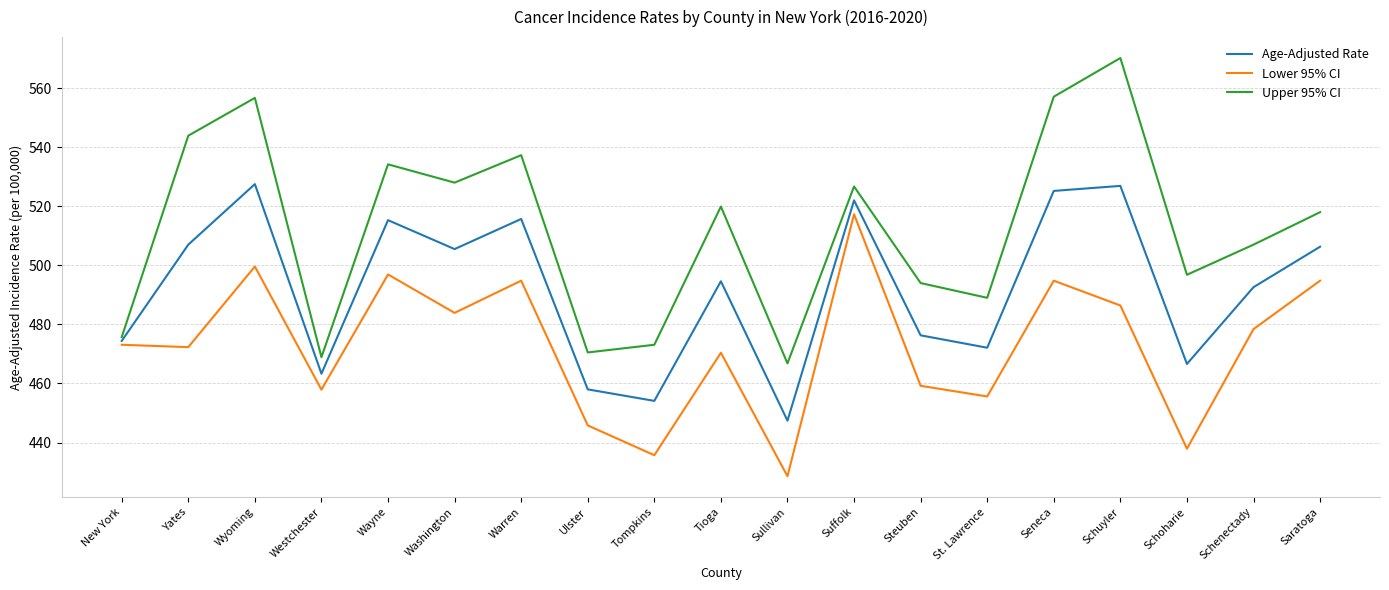

Does the chart display data point markers on the line(s)?

No